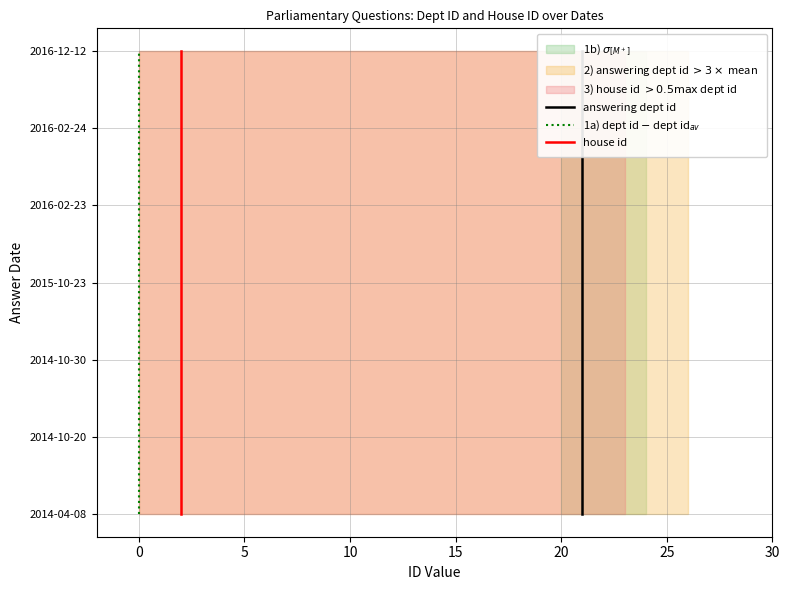

Is it true that answering dept id equals 2 at 15?

False